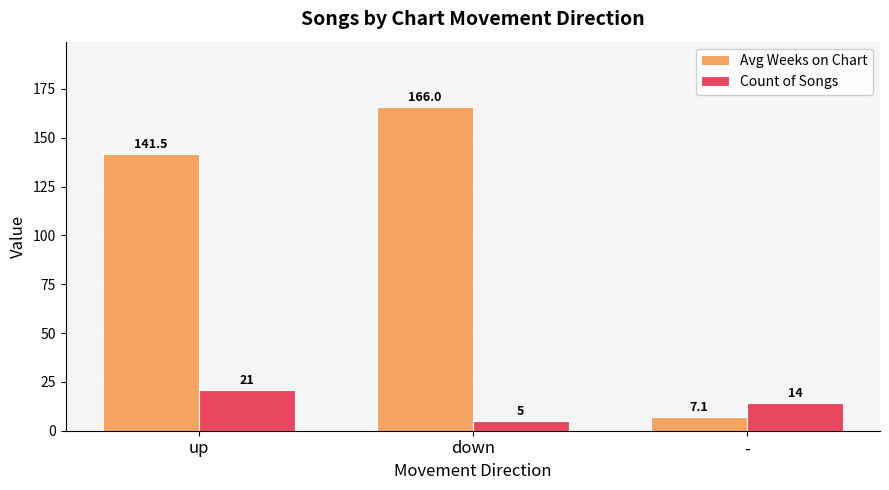

What is the difference between the highest and lowest values at -?

6.9